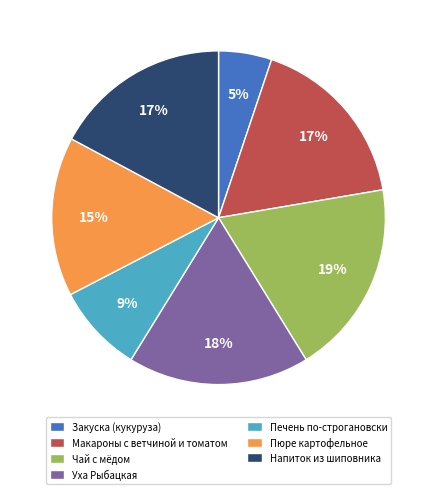

To the nearest percent, what is the combined percentage of Макароны с ветчиной и томатом and Чай с мёдом?

36%